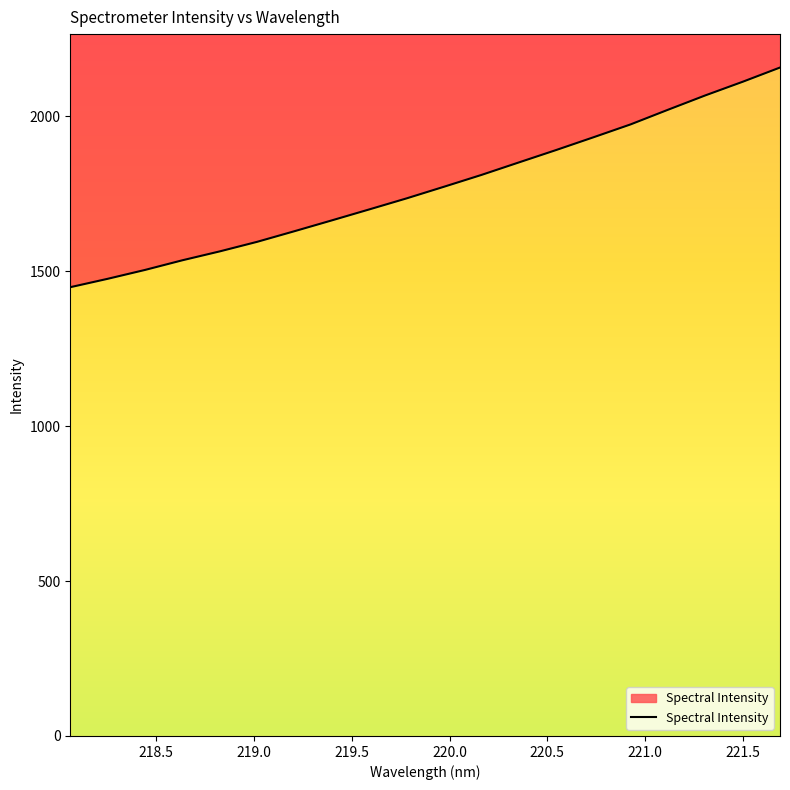

What value does the data have at 220.9264?

1974.3